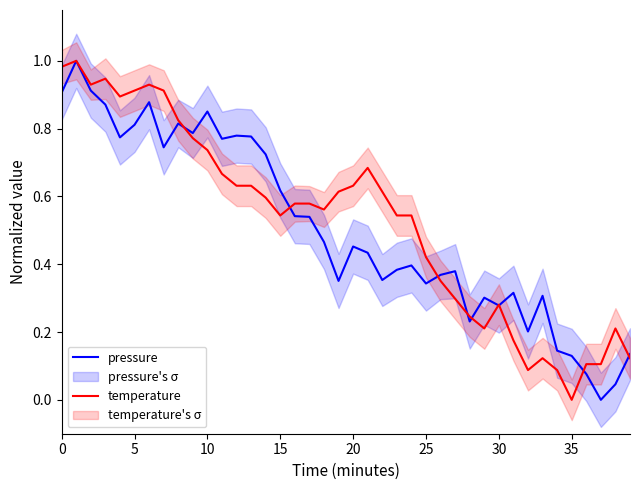

Does the chart display data point markers on the line(s)?

No